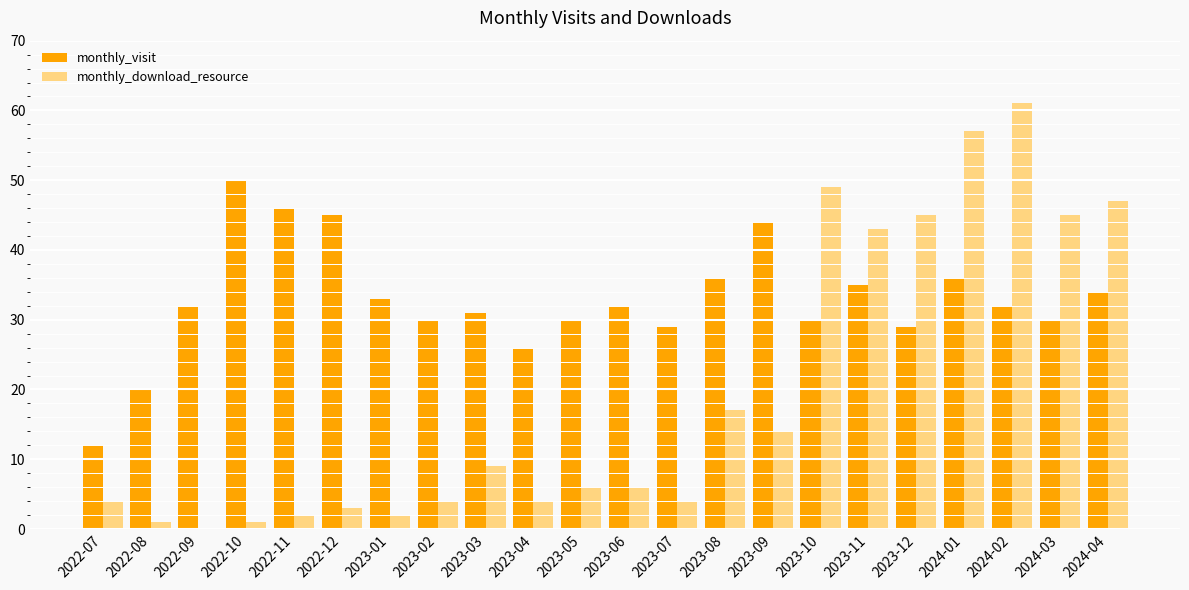

Reading left to right, what are all the values shown in this chart?

monthly_visit: 2022-07=12	2022-08=20	2022-09=32	2022-10=50	2022-11=46	2022-12=45	2023-01=33	2023-02=30	2023-03=31	2023-04=26	2023-05=30	2023-06=32	2023-07=29	2023-08=36	2023-09=44	2023-10=30	2023-11=35	2023-12=29	2024-01=36	2024-02=32	2024-03=30	2024-04=34
monthly_download_resource: 2022-07=4	2022-08=1	2022-09=0	2022-10=1	2022-11=2	2022-12=3	2023-01=2	2023-02=4	2023-03=9	2023-04=4	2023-05=6	2023-06=6	2023-07=4	2023-08=17	2023-09=14	2023-10=49	2023-11=43	2023-12=45	2024-01=57	2024-02=61	2024-03=45	2024-04=47